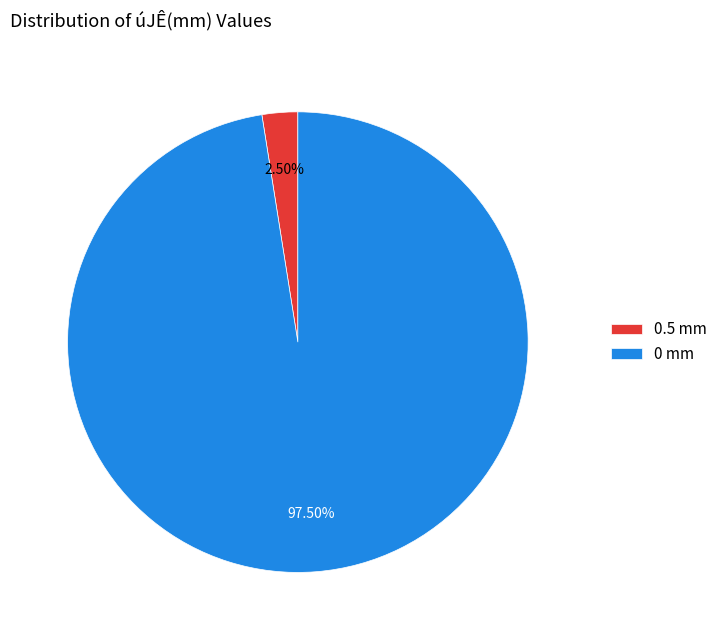

Is there any slice that represents more than half of the pie?

Yes